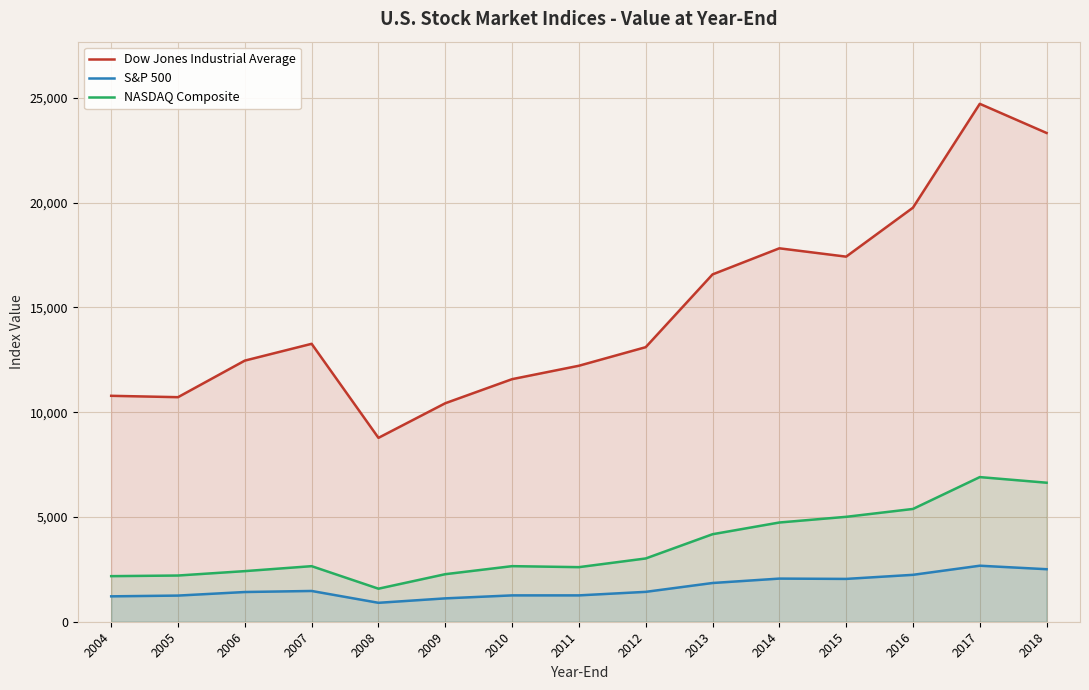

True or false: NASDAQ Composite has a value of 4736.1 at 2014.

True